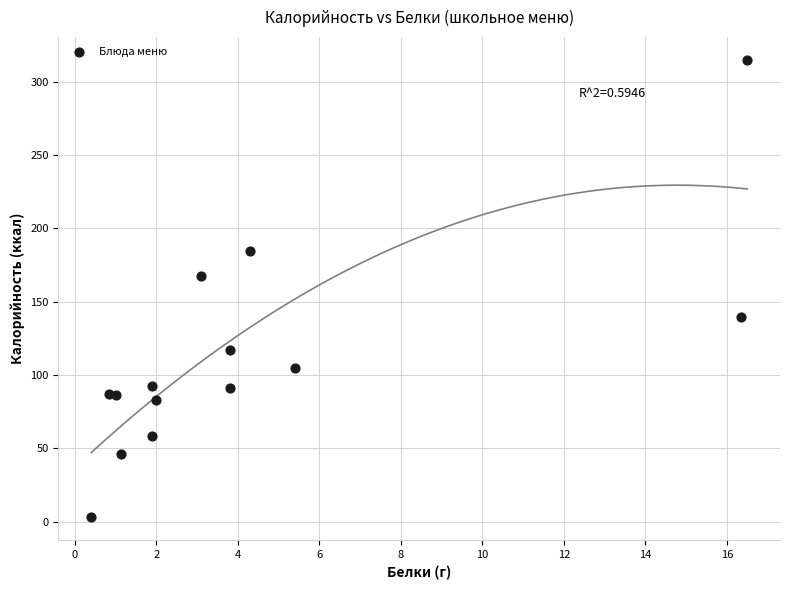

What Y value in the scatter plot is closest to 158?

167.2